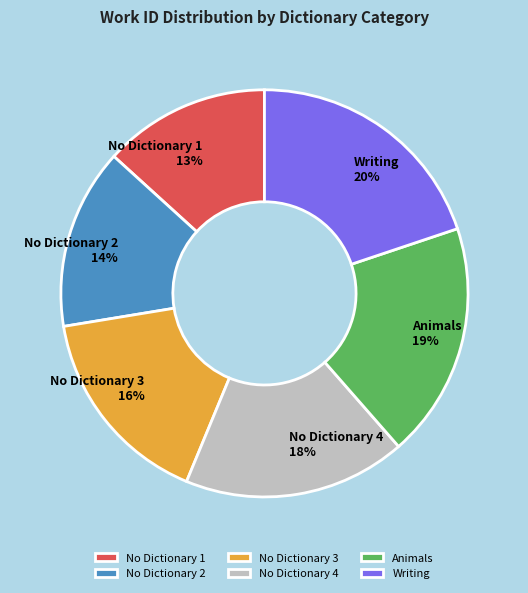

Which slice is the smallest?

No Dictionary 1